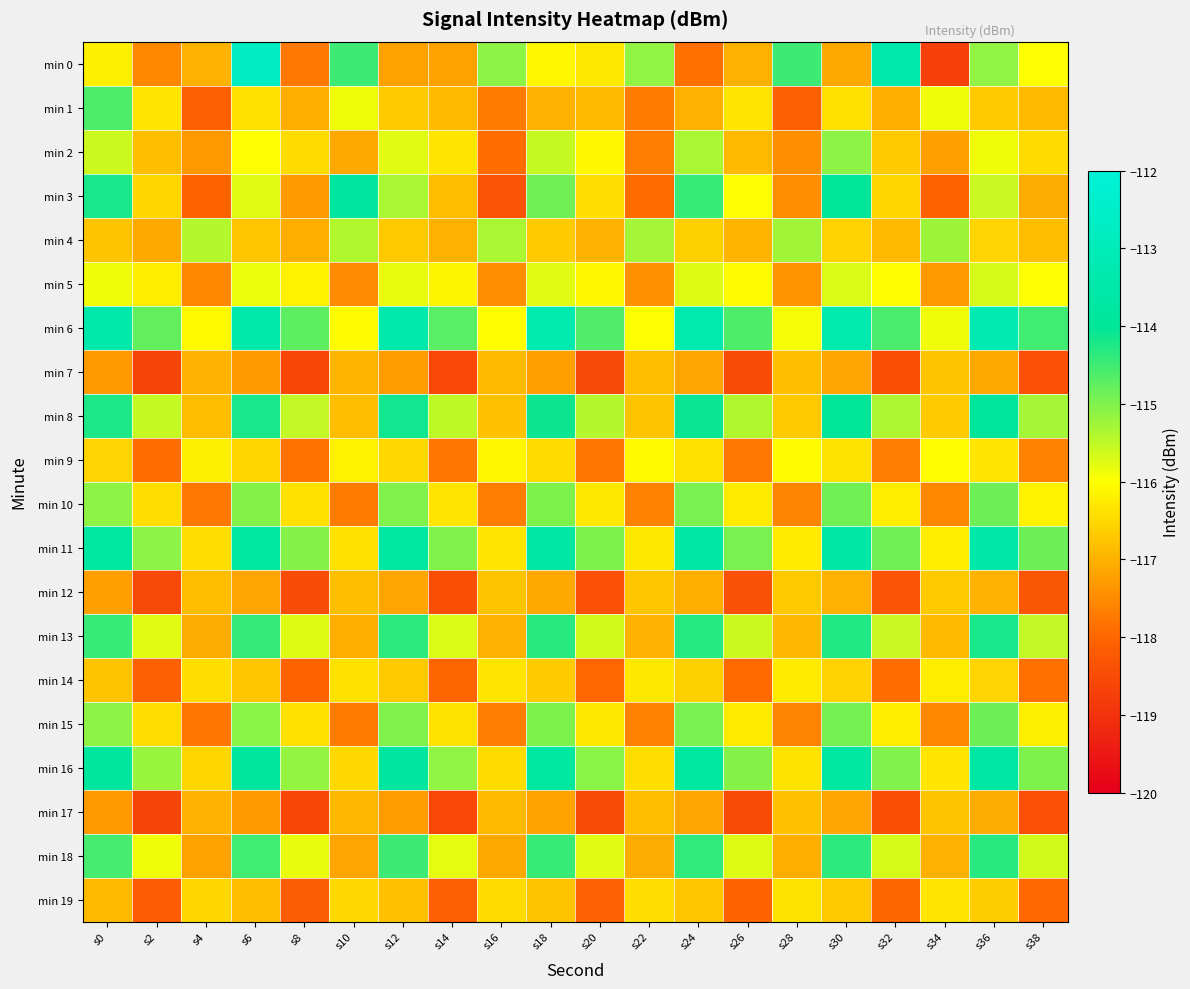

At which category is the sum across all series the highest?

s30